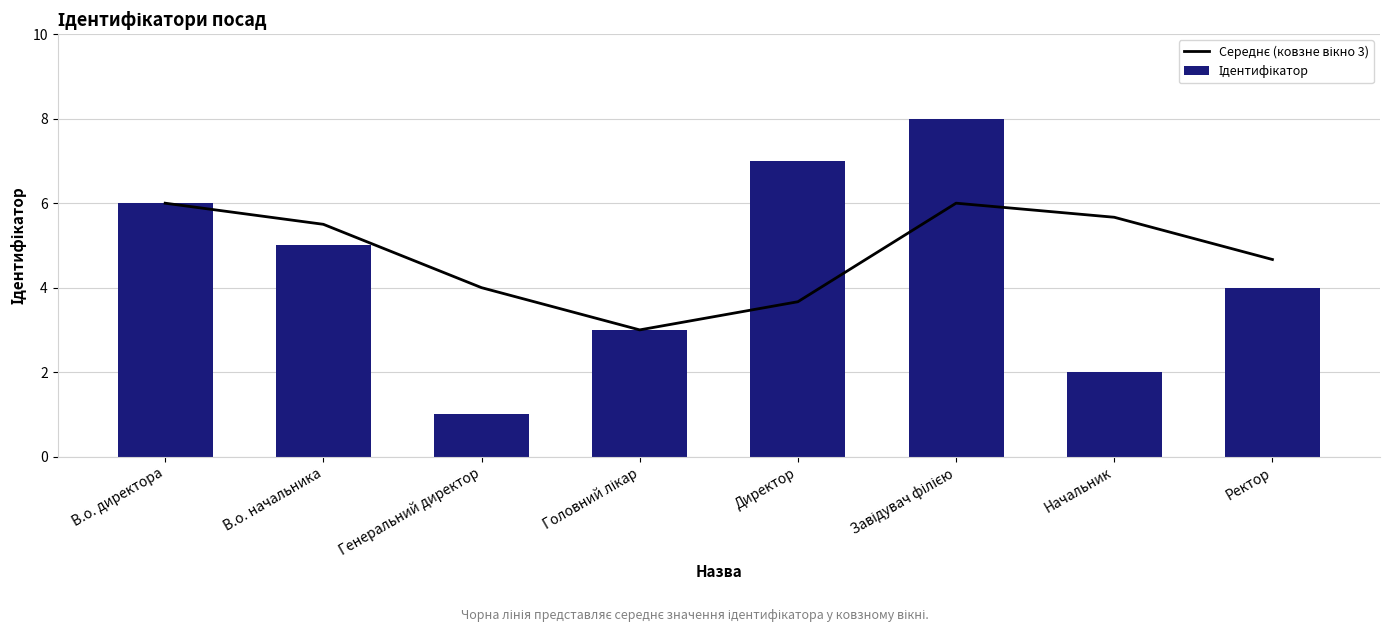

What is the difference between the maximum and minimum values in the Середнє (ковзне вікно 3) series?

3.0